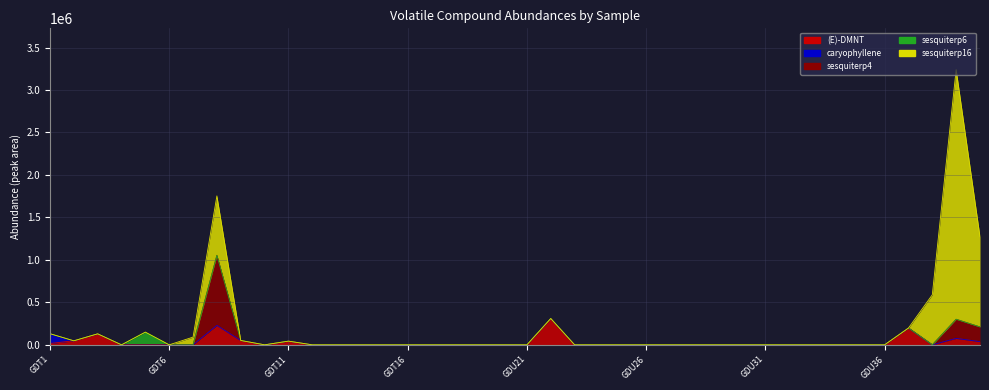

Count the number of data series in this chart.

5